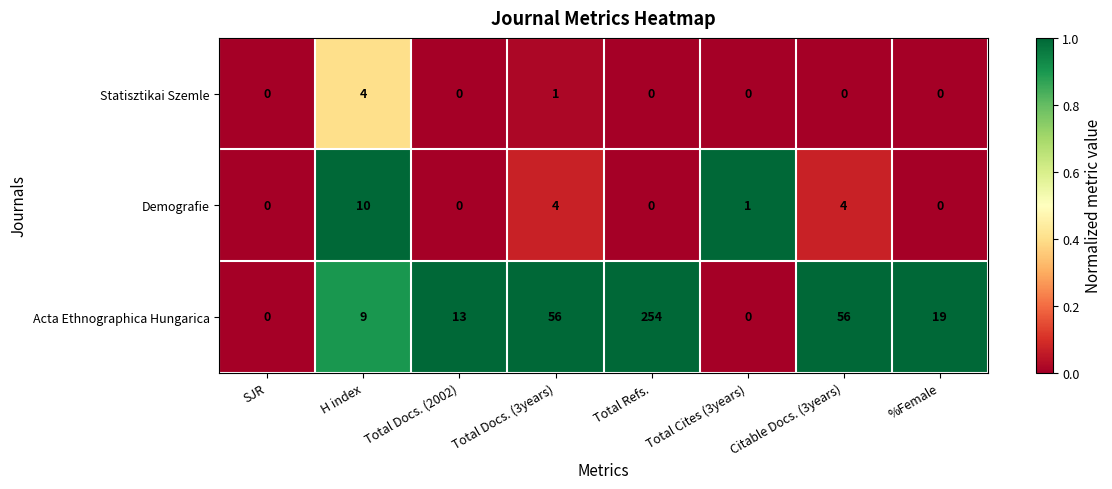

At which category does the chart reach its peak across all series?

Total Refs.